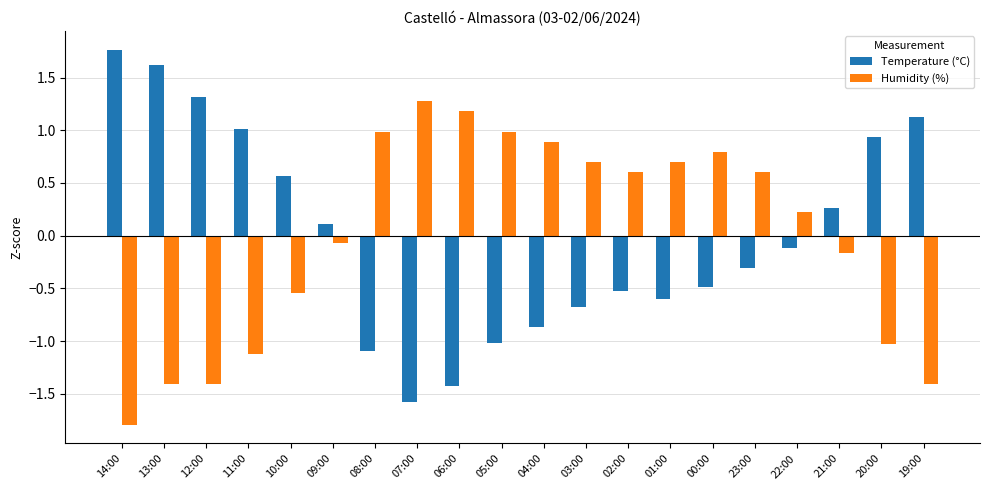

Read the Temperature (°C) value at 19:00.

1.1